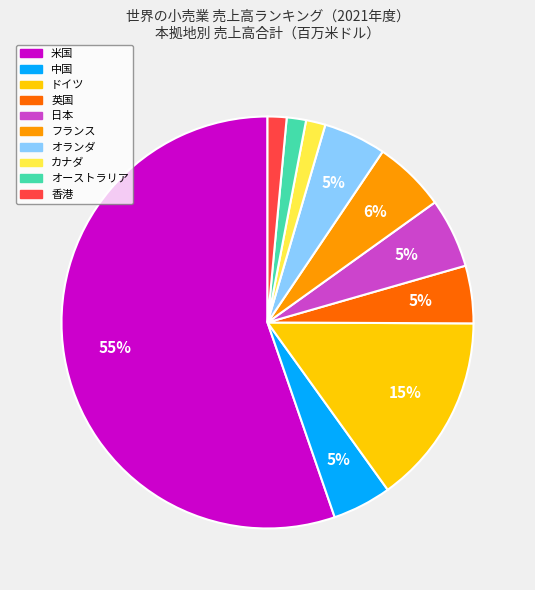

Which has a higher value, フランス or 香港?

フランス